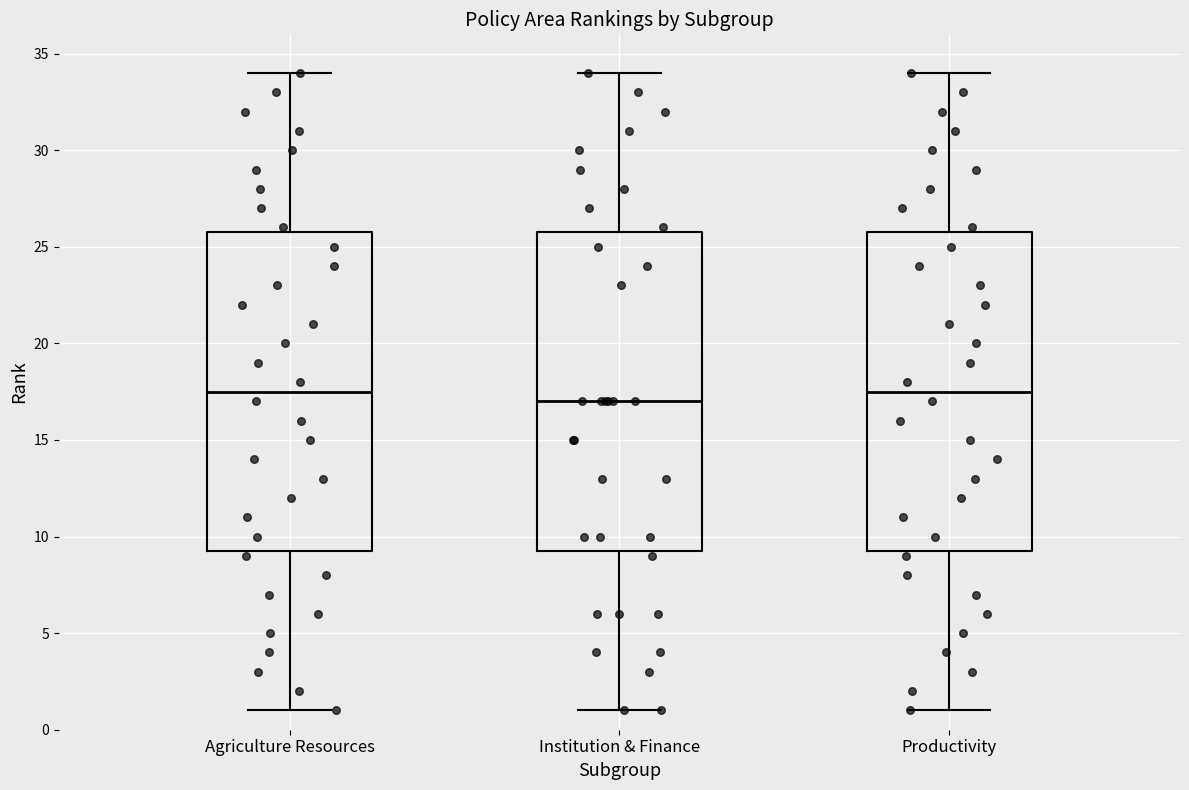

Where is the upper edge of the box for Productivity on the y-axis? The values are not printed on the chart, so give them approximately, as read against the axis.

26.0